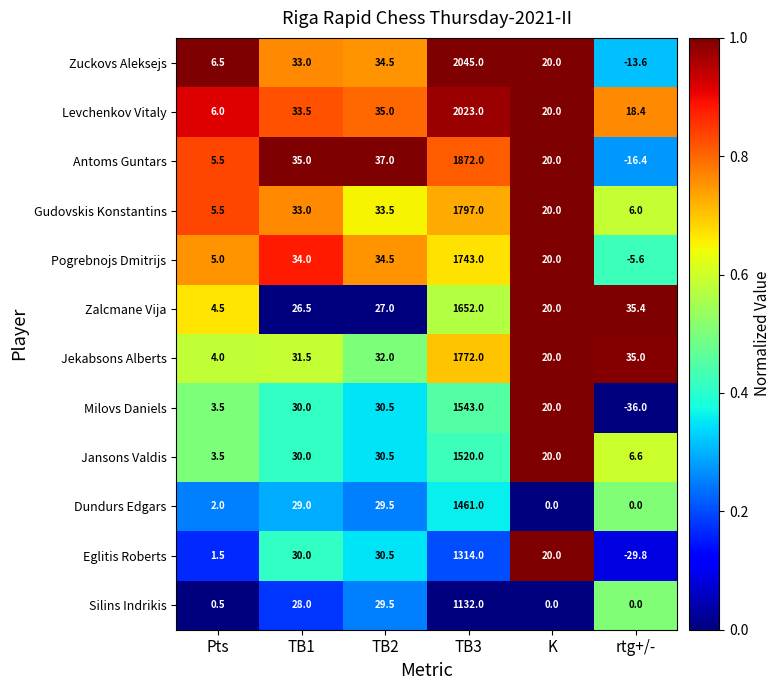

At how many categories does at least one series exceed 0?

6